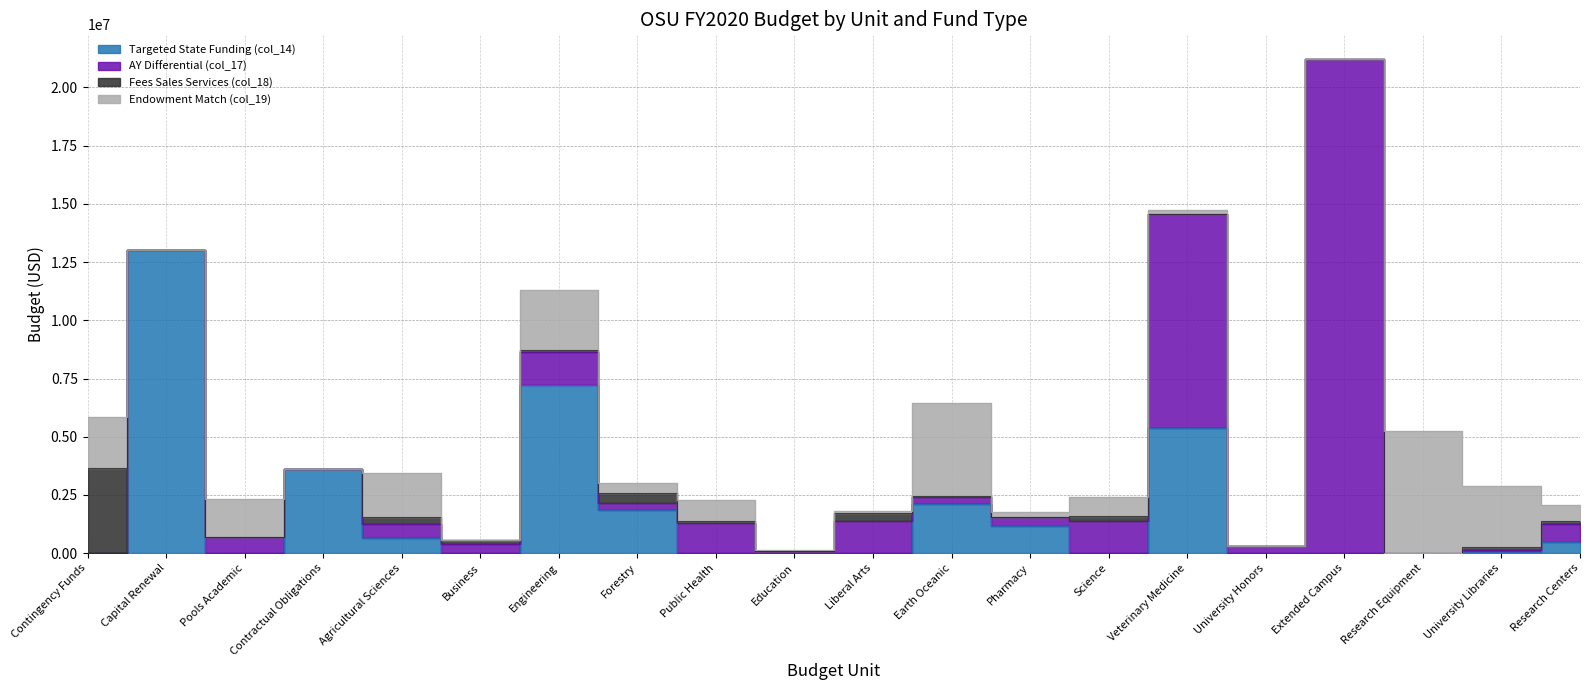

At how many categories does at least one series exceed 20167175?

1